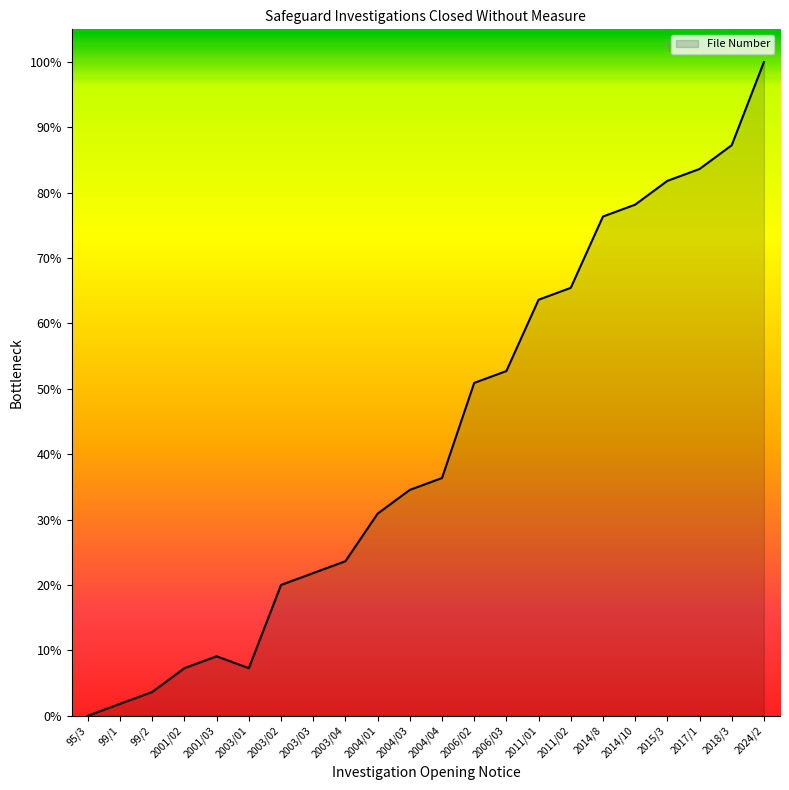

What is the difference between the maximum and minimum values?

100.0